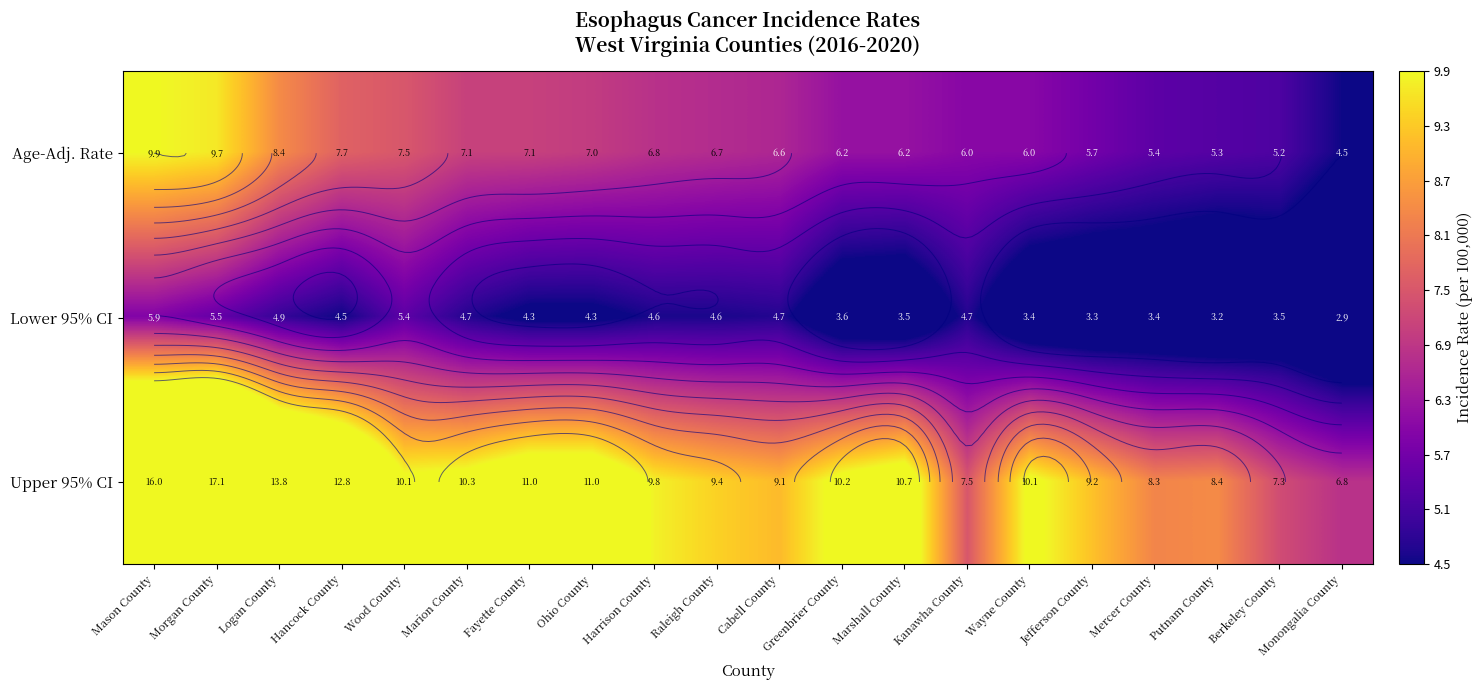

The Upper 95% CI series shows 8.4 at Putnam County. True or false?

True